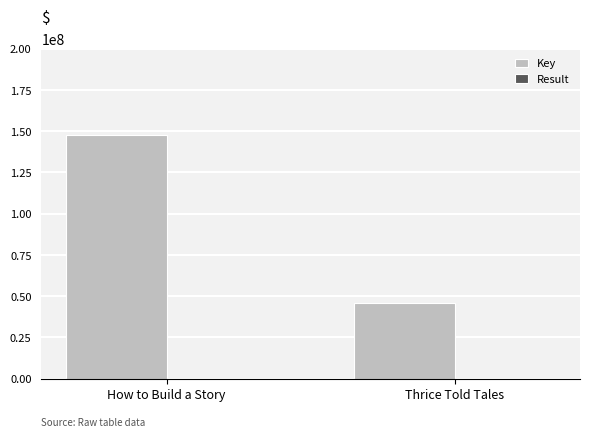

What is the total value across all series at How to Build a Story?

147785103